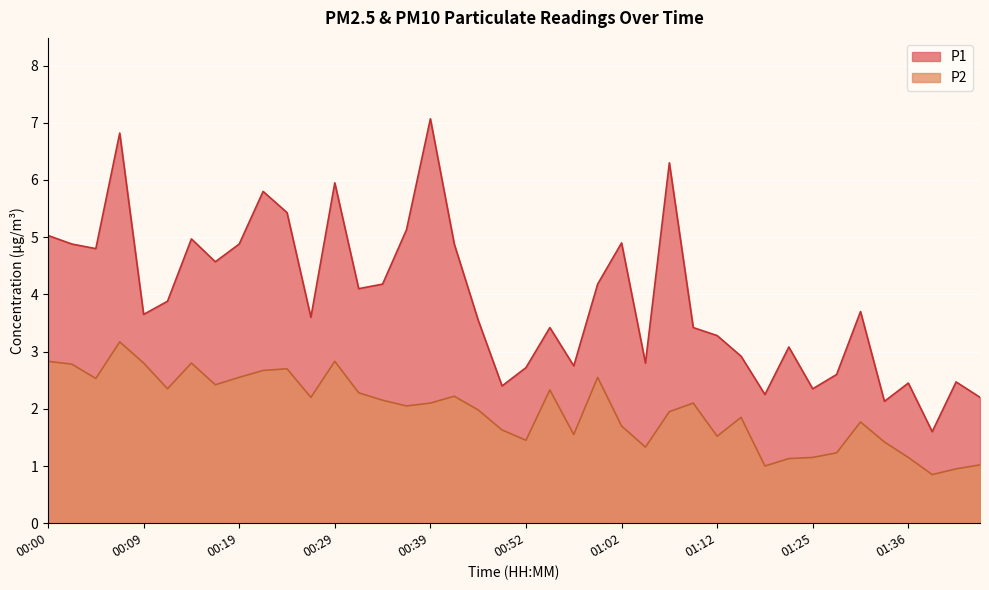

What is the sum of the P1 values at 00:12 and 00:05?

8.7